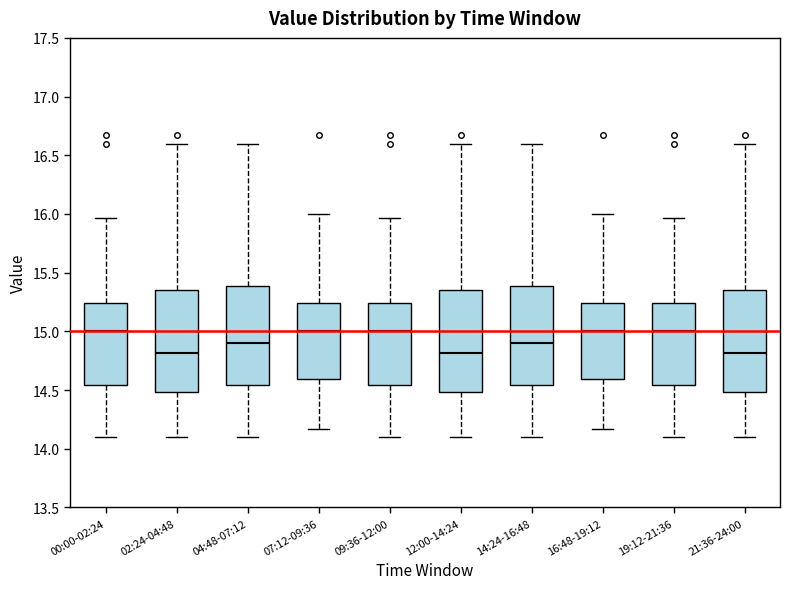

Reading left to right, transcribe this box plot: for each box, give where its median line is, the range the box spans, and where its two whiskers end, as read against the y-axis. The values are not printed on the chart, so give them approximately, as read against the axis.

00:00-02:24: median 15.00, box 14.55 to 15.25, whiskers 14.10 to 15.95
02:24-04:48: median 14.80, box 14.50 to 15.35, whiskers 14.10 to 16.60
04:48-07:12: median 14.90, box 14.55 to 15.40, whiskers 14.10 to 16.60
07:12-09:36: median 15.00, box 14.60 to 15.25, whiskers 14.15 to 16.00
09:36-12:00: median 15.00, box 14.55 to 15.25, whiskers 14.10 to 15.95
12:00-14:24: median 14.80, box 14.50 to 15.35, whiskers 14.10 to 16.60
14:24-16:48: median 14.90, box 14.55 to 15.40, whiskers 14.10 to 16.60
16:48-19:12: median 15.00, box 14.60 to 15.25, whiskers 14.15 to 16.00
19:12-21:36: median 15.00, box 14.55 to 15.25, whiskers 14.10 to 15.95
21:36-24:00: median 14.80, box 14.50 to 15.35, whiskers 14.10 to 16.60